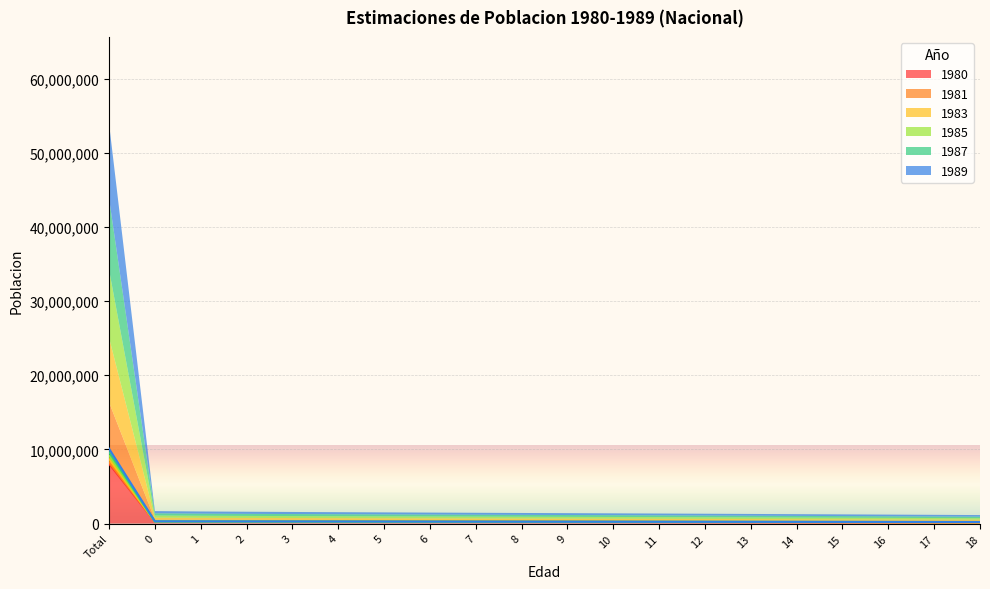

What is the value of the 1989 point at the 16th from the left?

232541